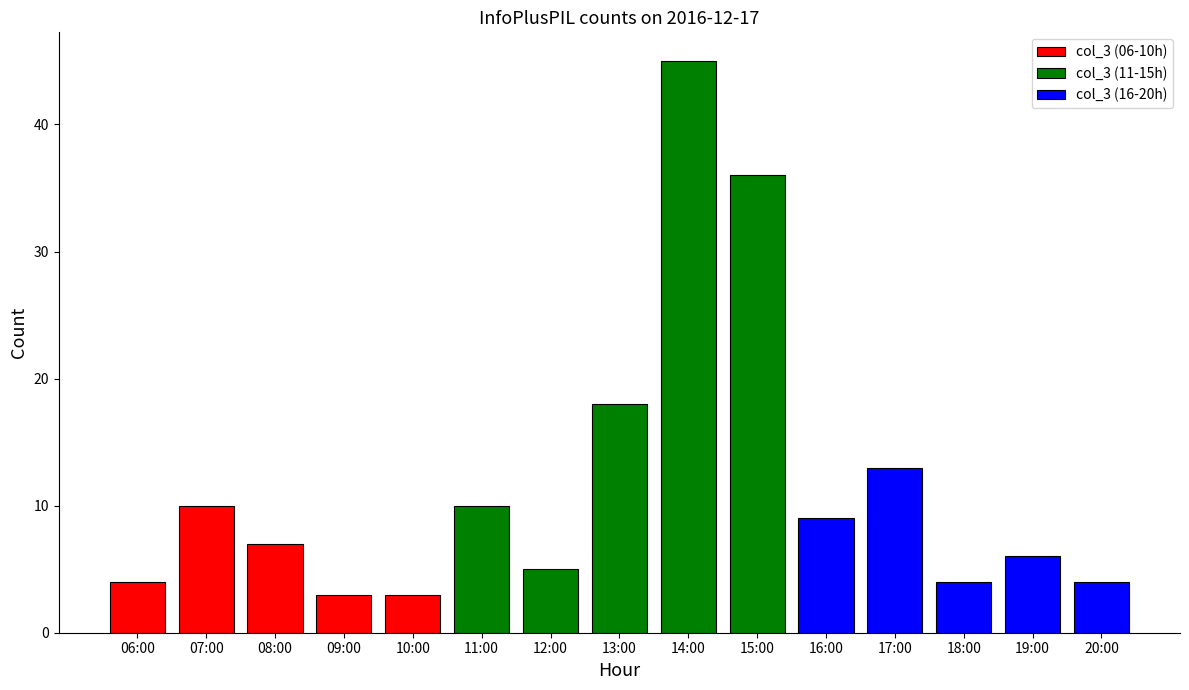

Reading right to left, what are all the values shown in this chart?

col_3 (06-10h): 3	3	7	10	4
col_3 (11-15h): 36	45	18	5	10
col_3 (16-20h): 4	6	4	13	9